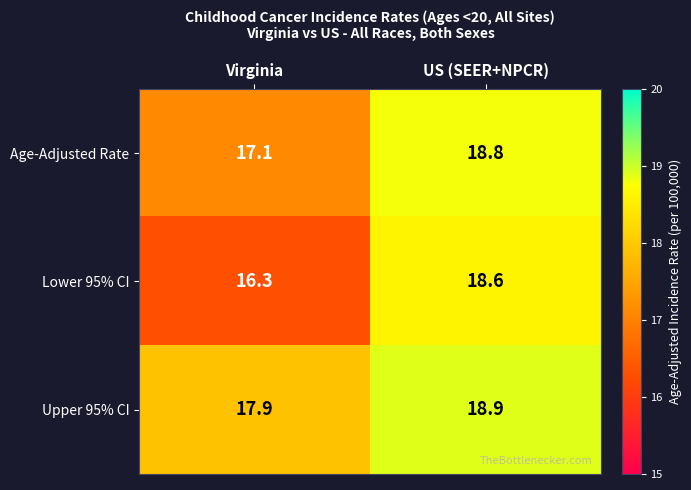

What is the greatest value displayed?

18.9